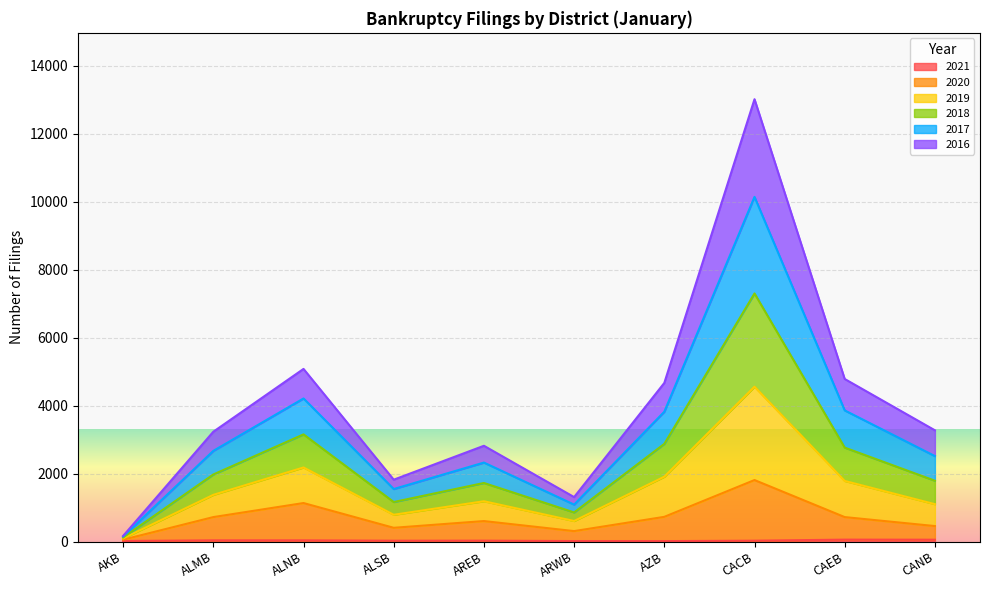

At which label is 2020 closest to 934?

ALNB